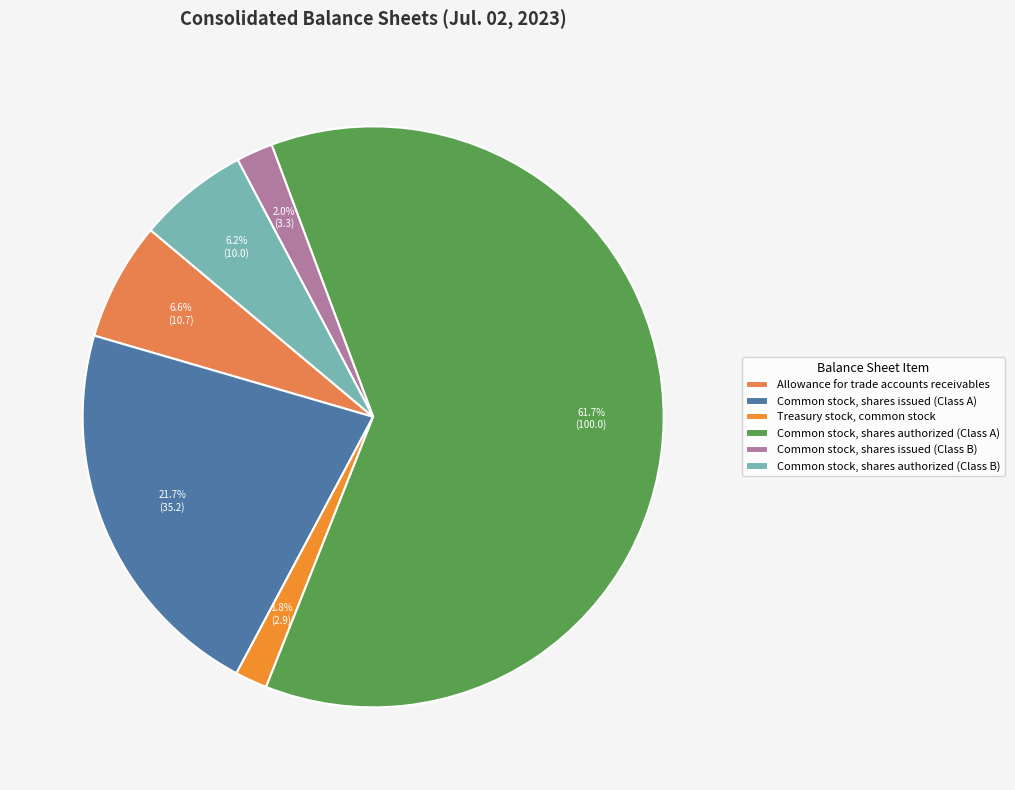

What is the smallest slice in the pie chart?

Treasury stock, common stock